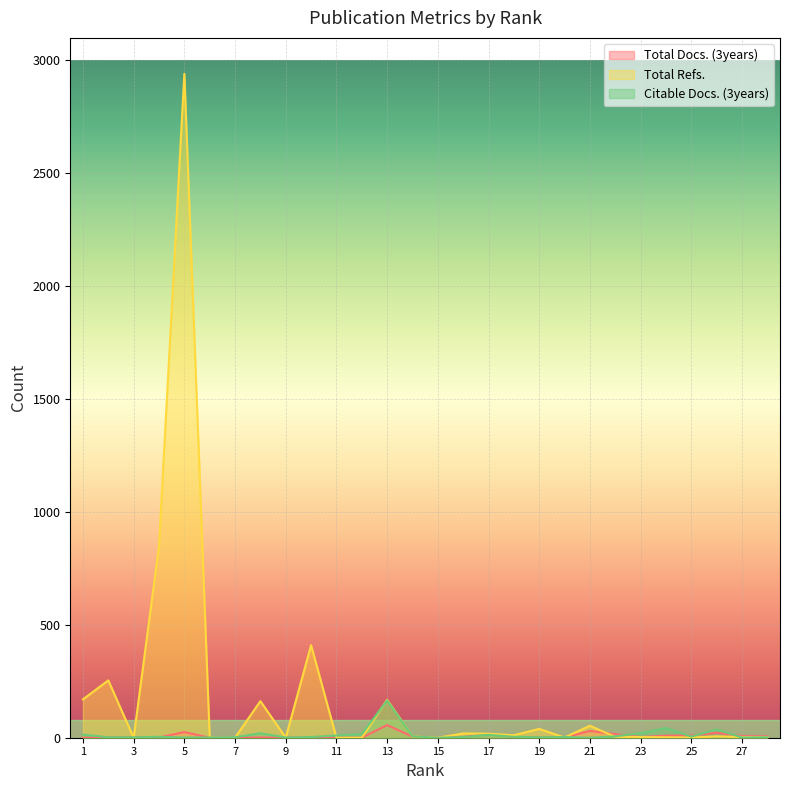

What is the total value across all series at 17?

49